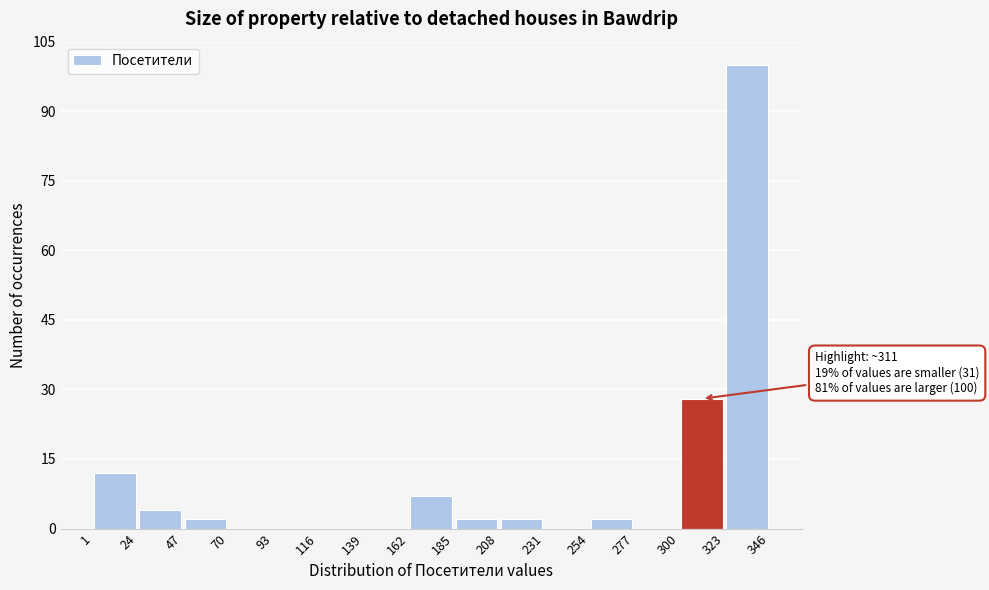

Which range on the x-axis has the tallest bar?

323 to 346